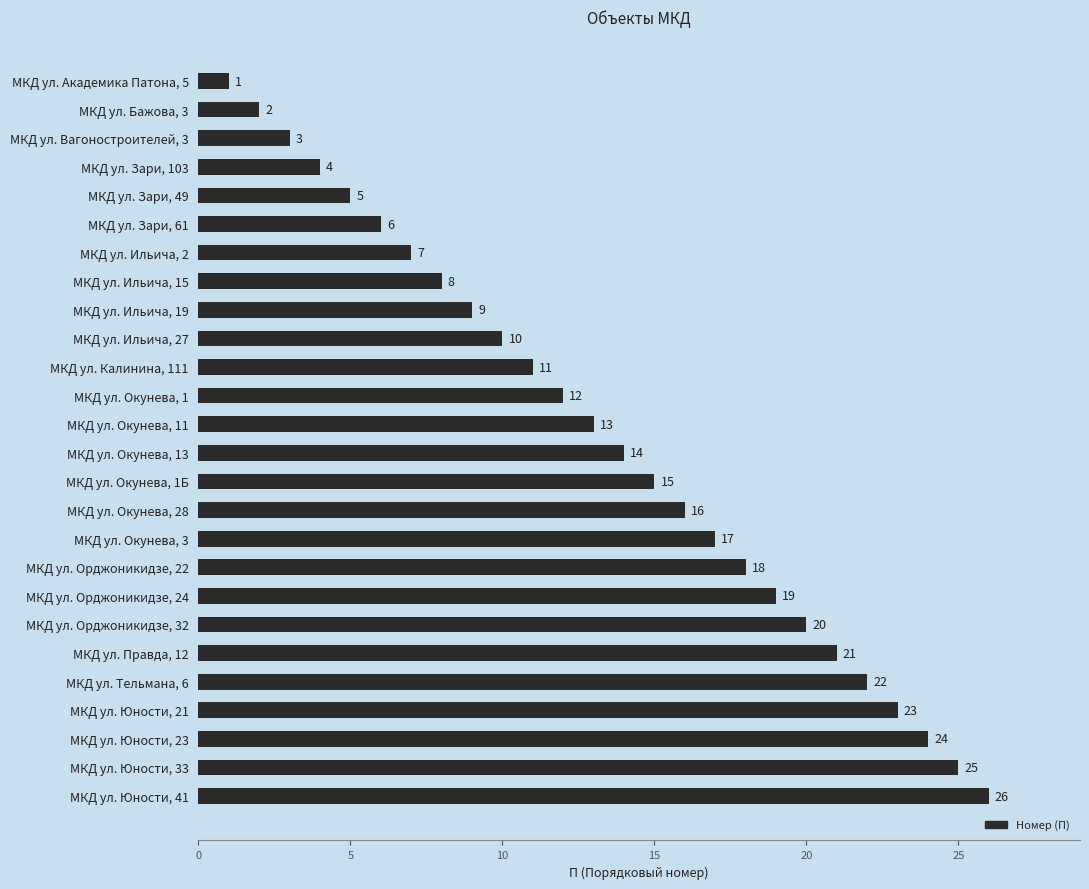

What is the value of the 17th bar from the top?

17